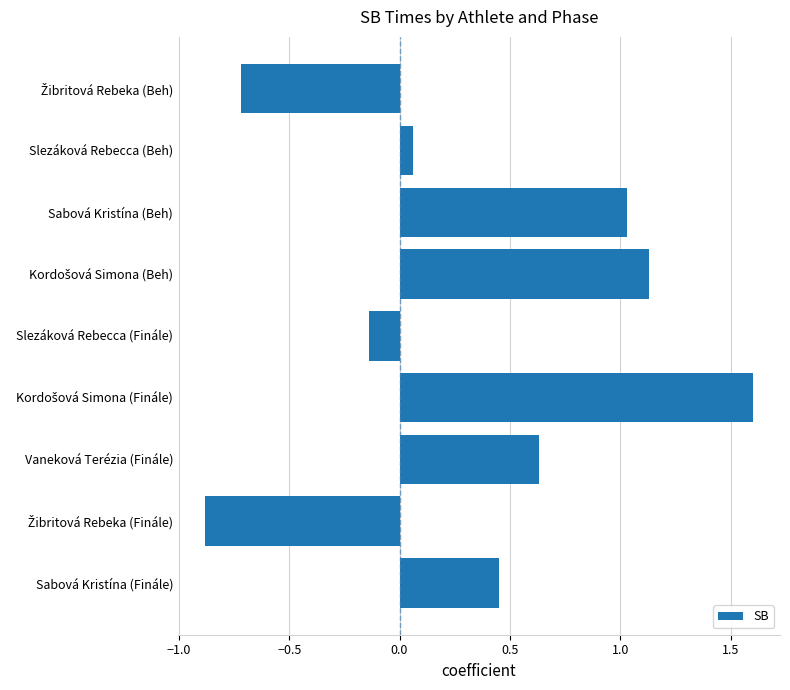

Is it true that the value at Sabová Kristína (Beh) is 1.8?

False